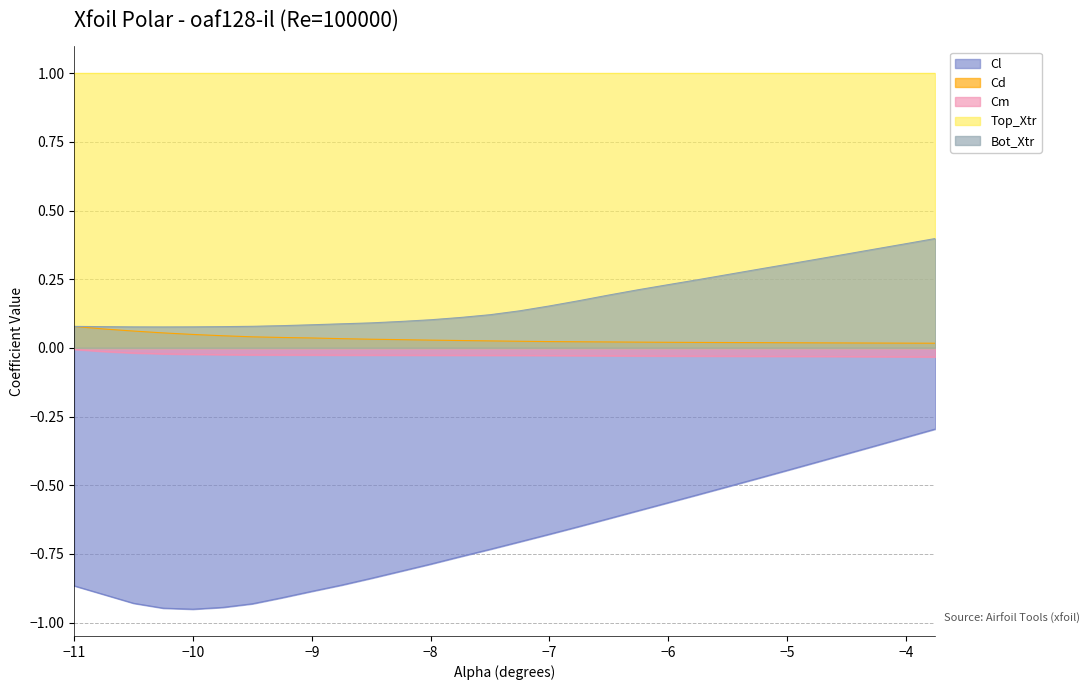

What is the maximum value for Bot_Xtr?

0.4